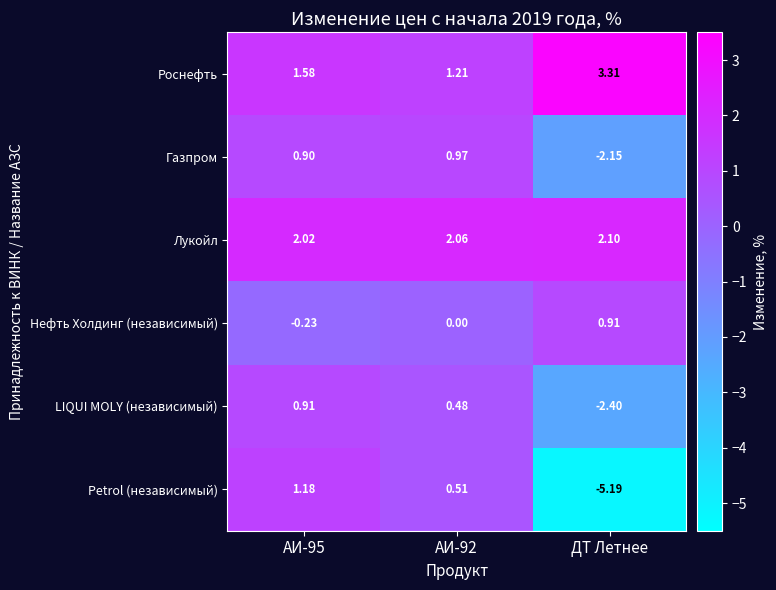

Which series has the widest spread of values?

Petrol (независимый)